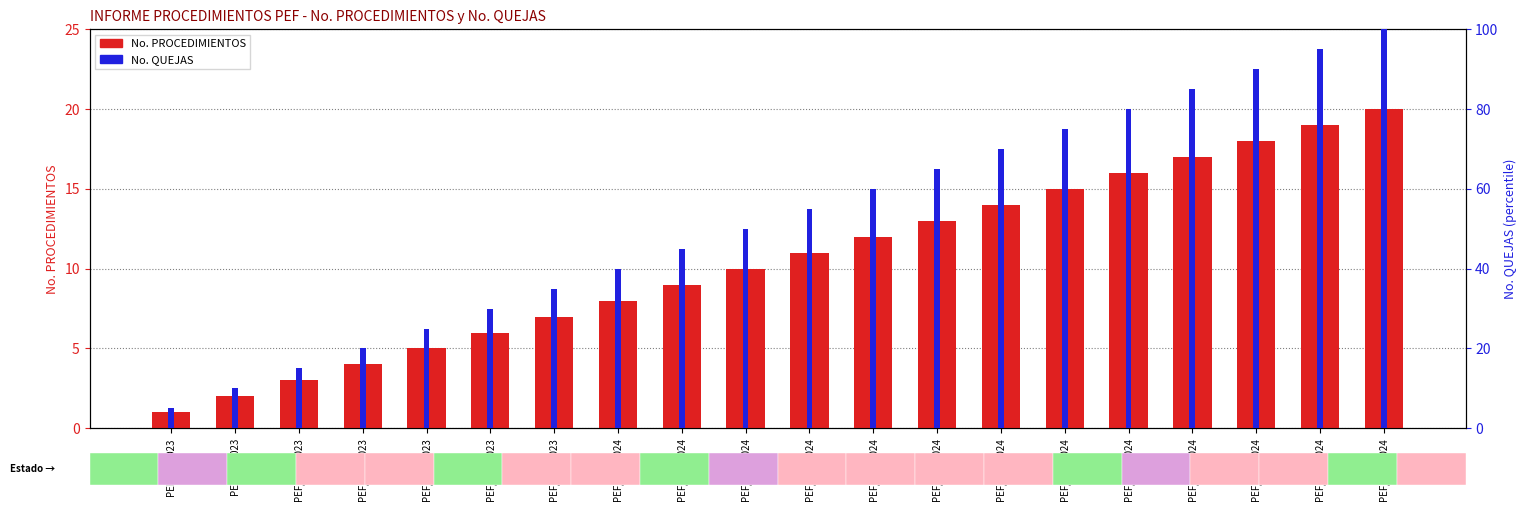

Which series has the largest total across all categories?

No. QUEJAS